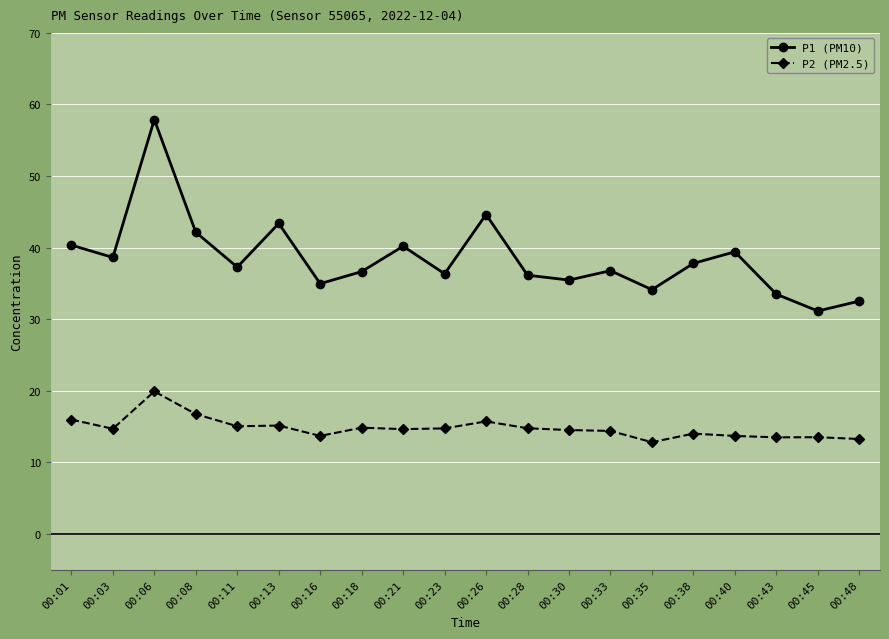

Which series changed the most between 00:11 and 00:21?

P1 (PM10)